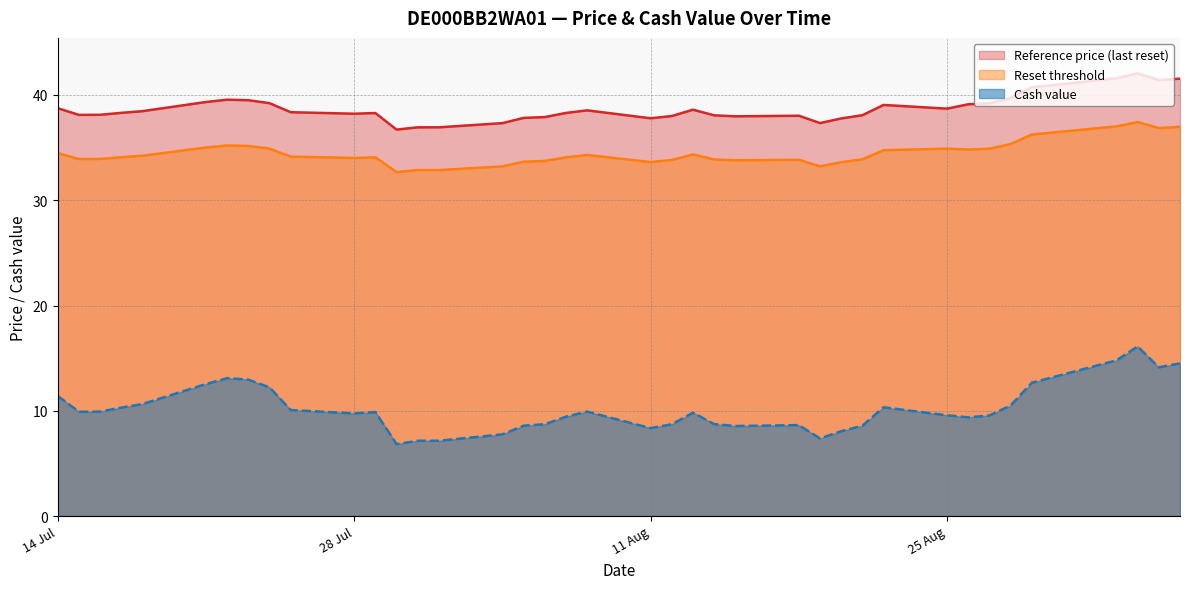

True or false: Reset threshold and Reference price (last reset) intersect in this chart.

False